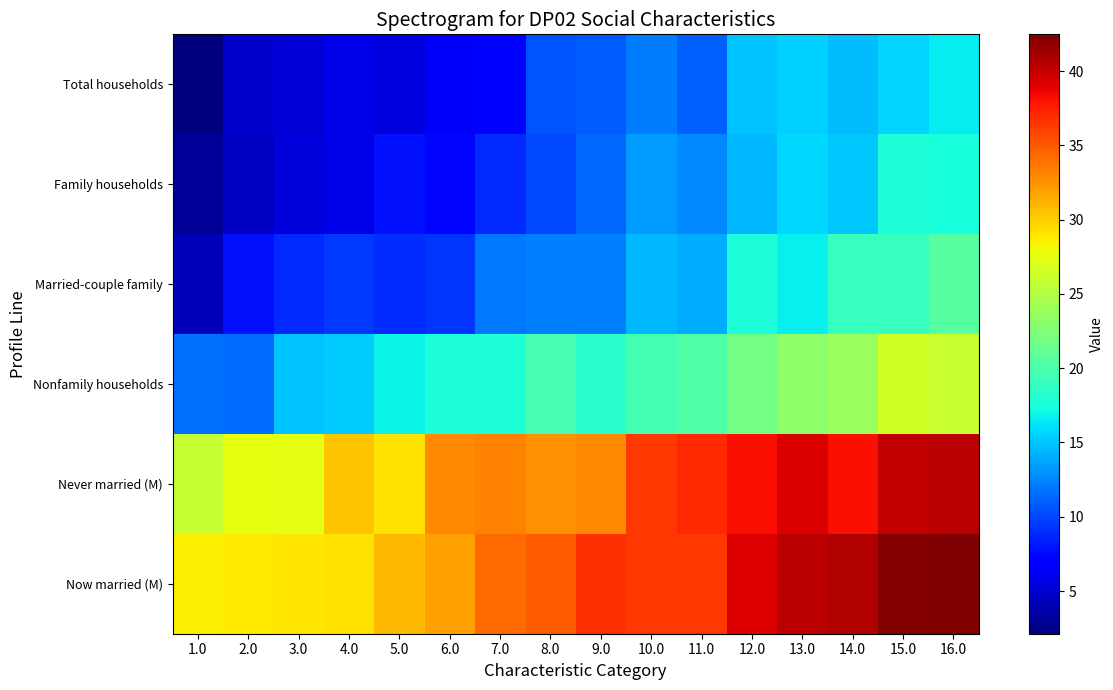

At 9.0, list the series in order from largest to smallest.

Now married (M), Never married (M), Nonfamily households, Married-couple family, Family households, Total households